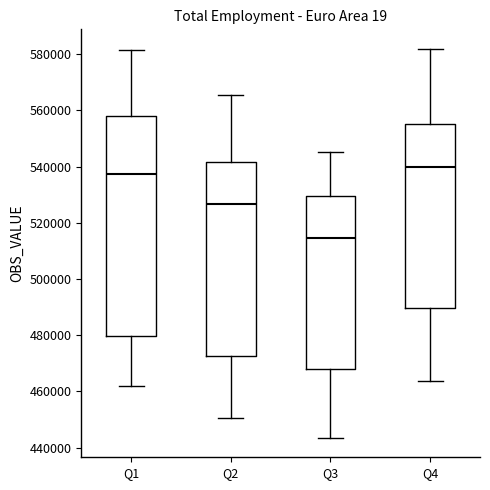

Reading left to right, transcribe this box plot: for each box, give where its median line is, the range the box spans, and where its two whiskers end, as read against the y-axis. The values are not printed on the chart, so give them approximately, as read against the axis.

Q1: median 538000, box 480000 to 558000, whiskers 462000 to 582000
Q2: median 526000, box 472000 to 542000, whiskers 450000 to 566000
Q3: median 514000, box 468000 to 530000, whiskers 444000 to 546000
Q4: median 540000, box 490000 to 556000, whiskers 464000 to 582000